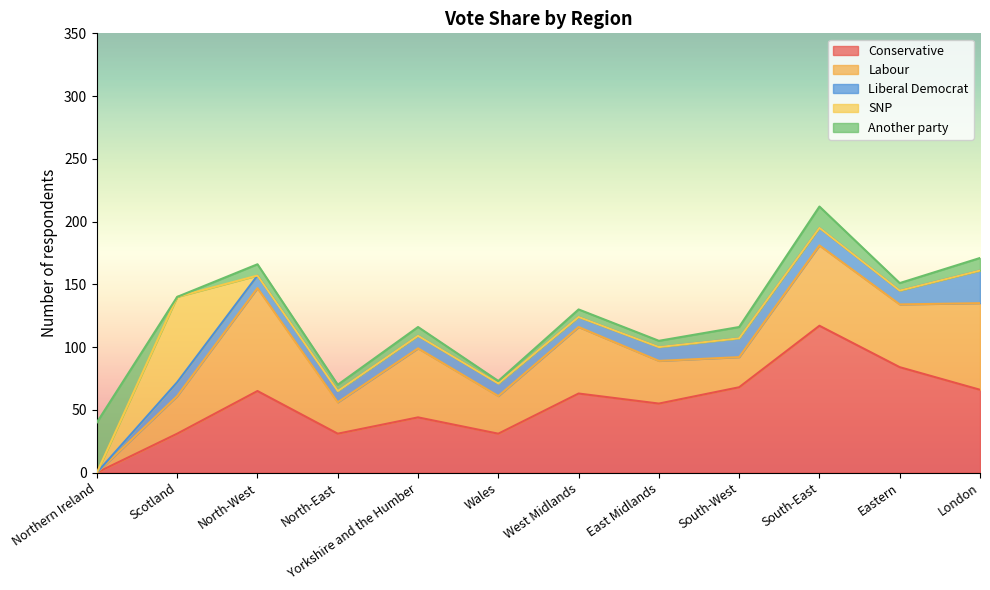

What is the total value across all series at Wales?

73